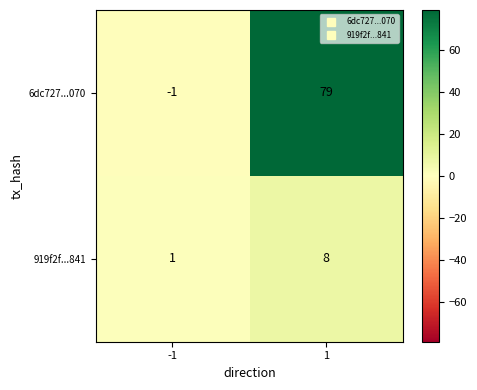

Reading left to right, what are all the values shown in this chart?

6dc727...070: -1	79
919f2f...841: 1	8